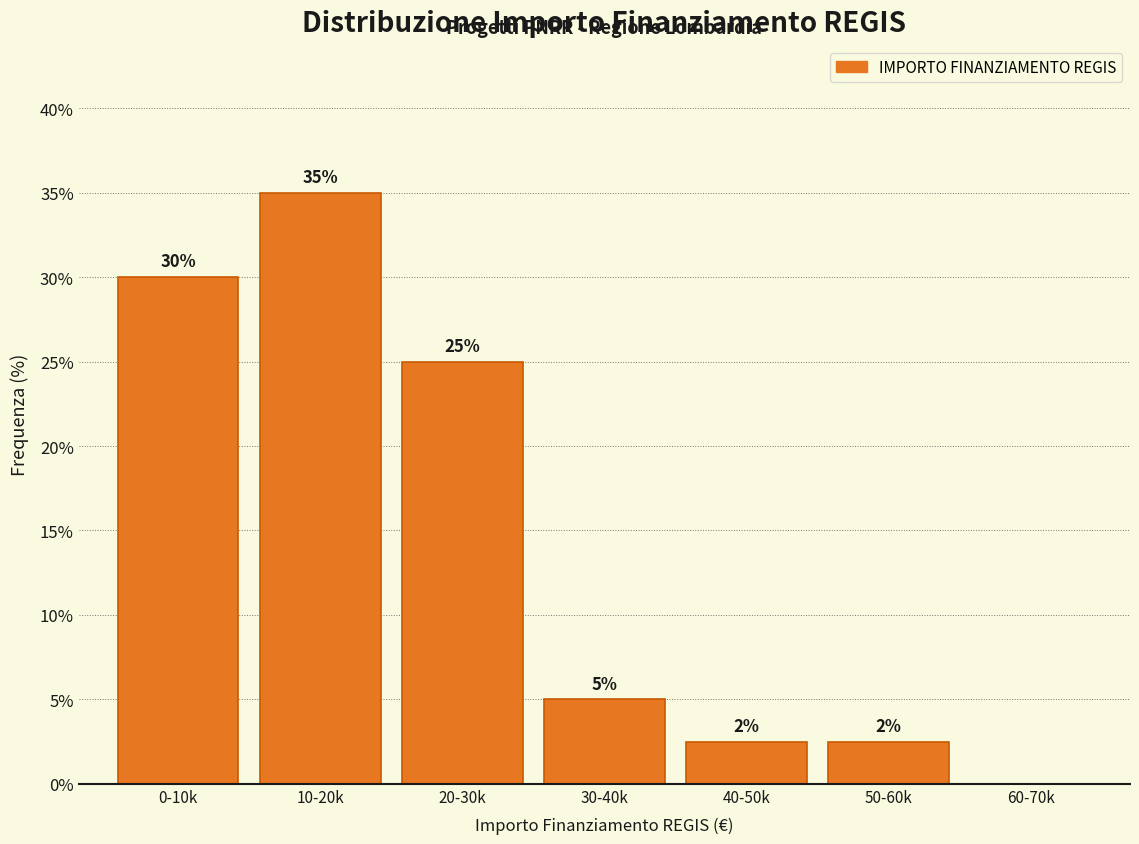

Which label corresponds to the largest value in the chart?

10-20k